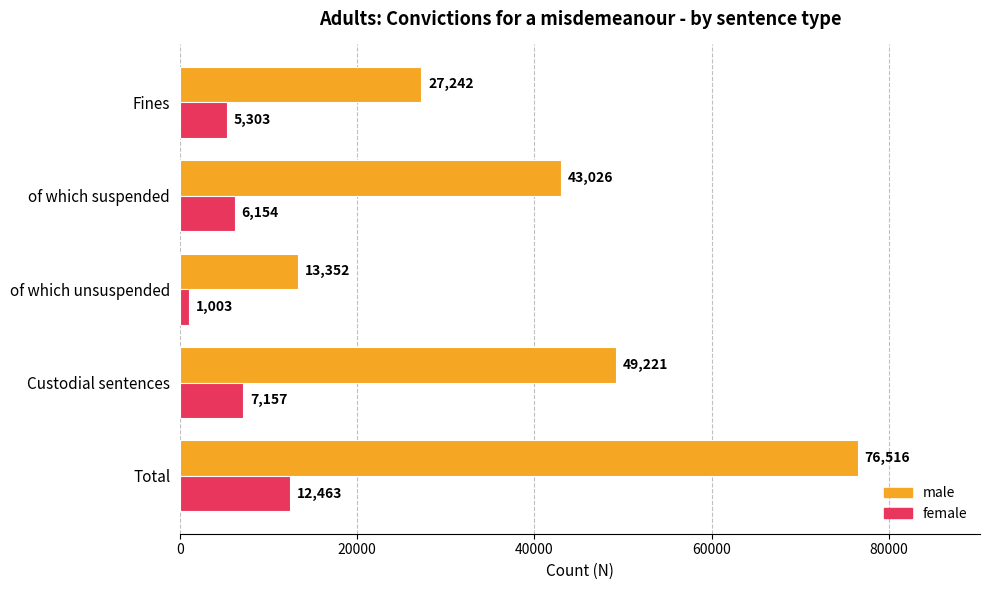

Which category has the lowest value in the female series?

of which unsuspended